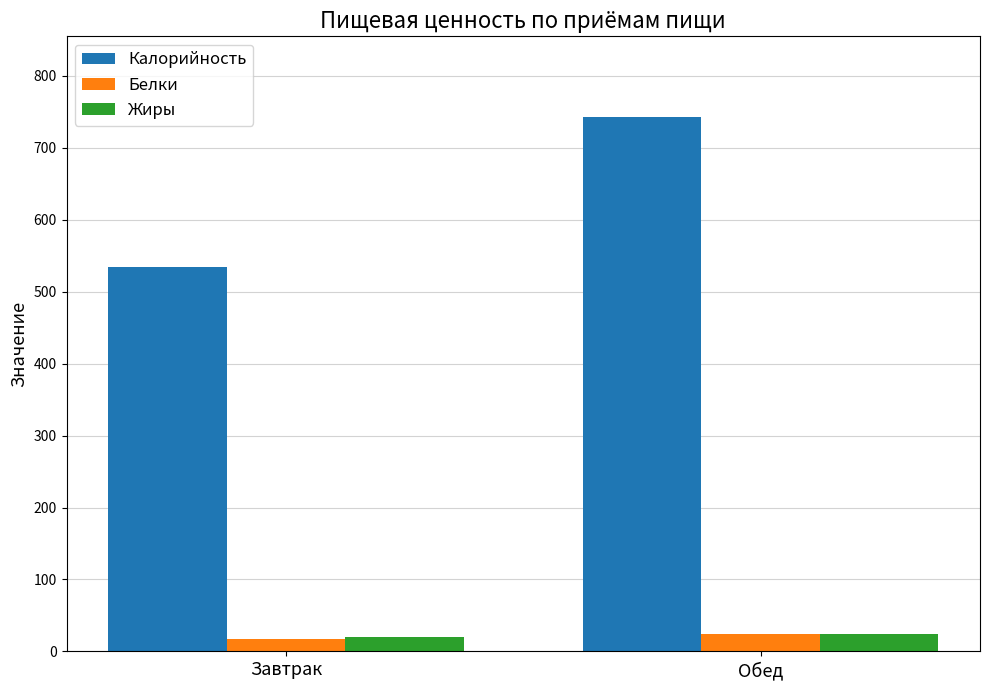

Which series has the widest spread of values?

Калорийность